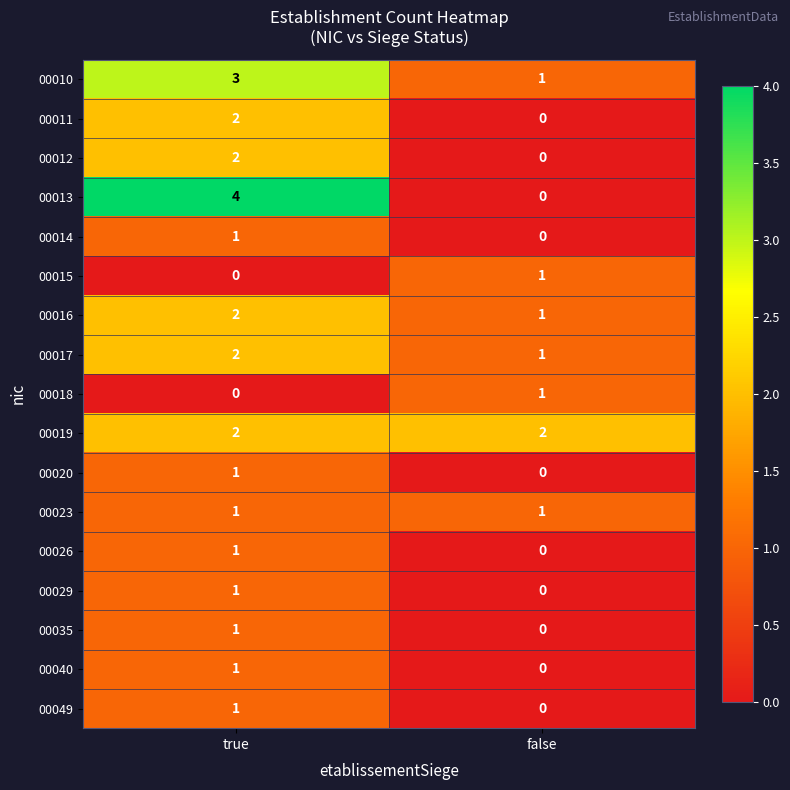

At which label does 00015 reach its minimum?

true